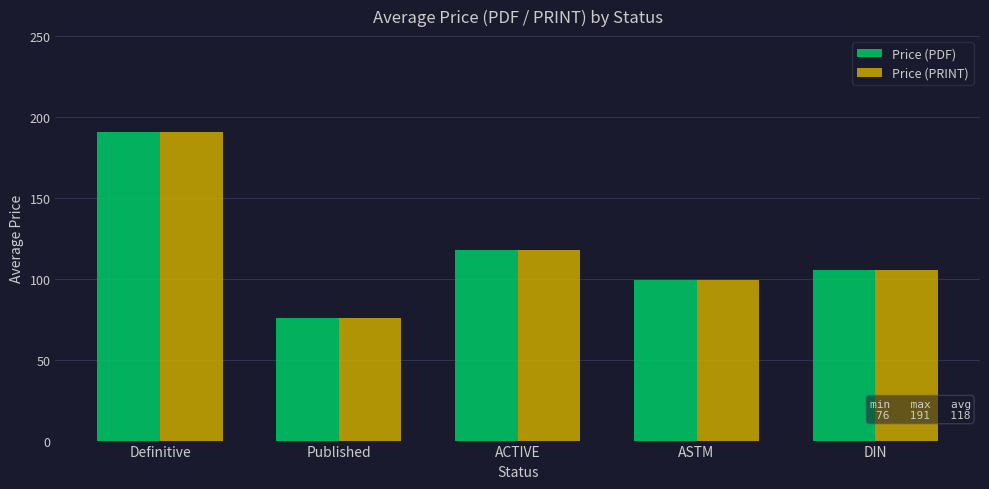

Reading left to right, extract all data points from this chart.

Price (PDF): 191.0	75.6	117.9	99.0	105.6
Price (PRINT): 191.0	75.6	117.9	99.0	105.6